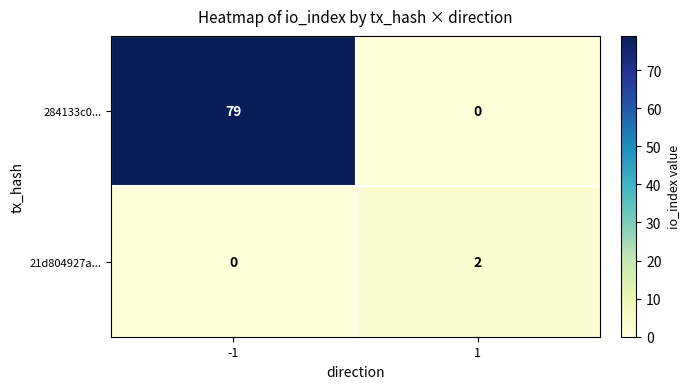

Which series has the largest total across all categories?

284133c0...